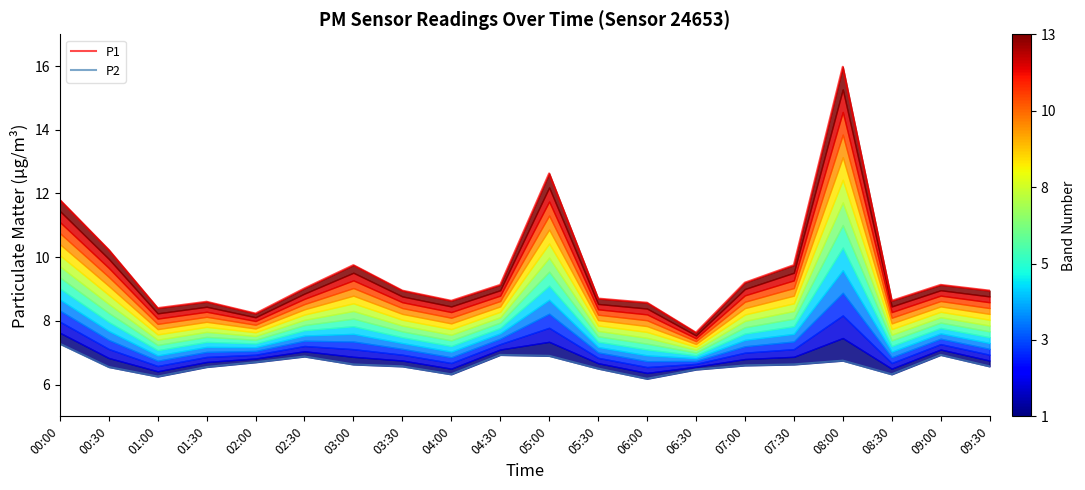

Between 05:00 and 07:30, which is larger?

05:00